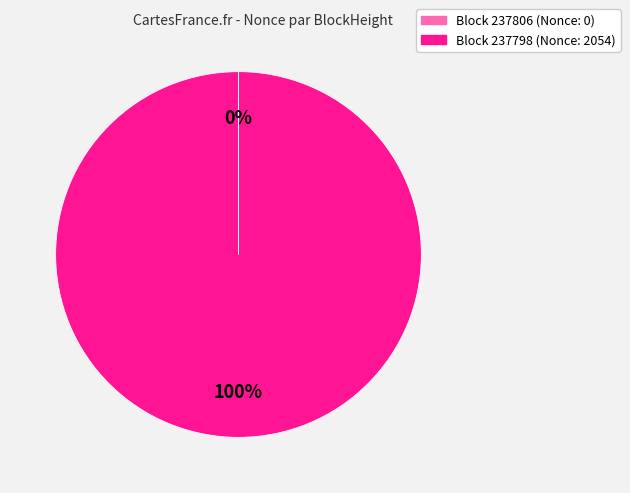

Is there any slice that represents more than half of the pie?

Yes